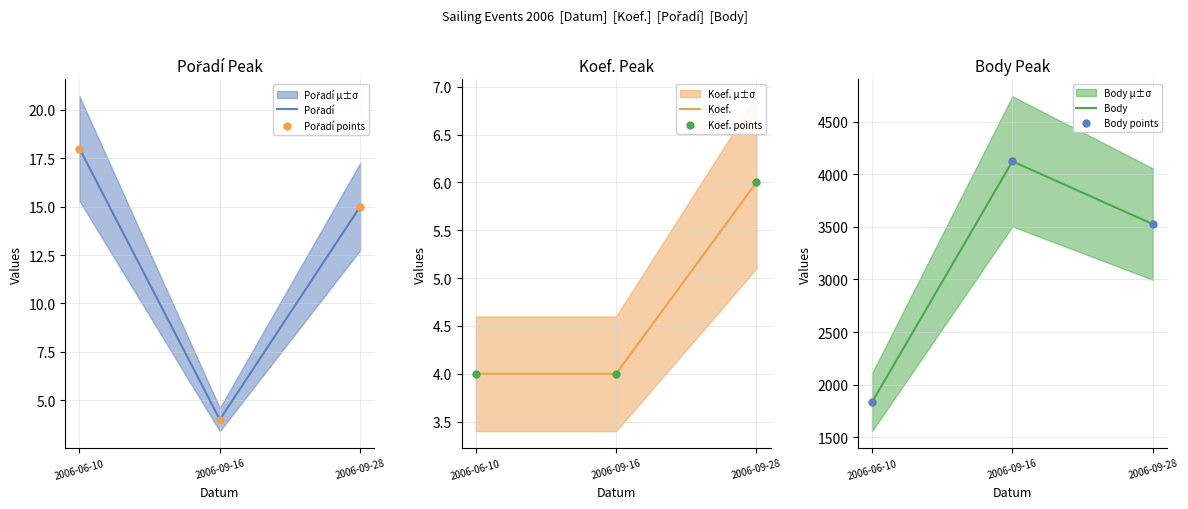

At which category is the sum across all series the highest?

2006-09-16